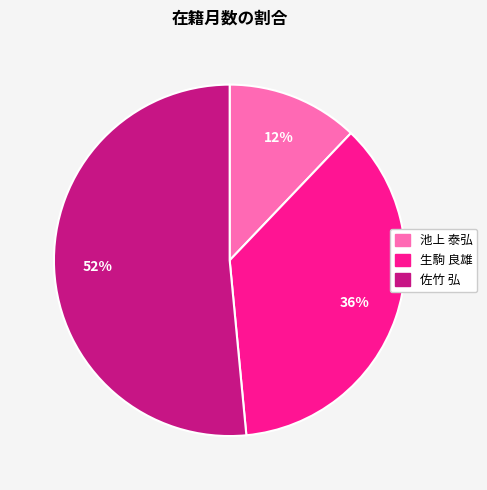

What is the largest slice in the pie chart?

佐竹 弘